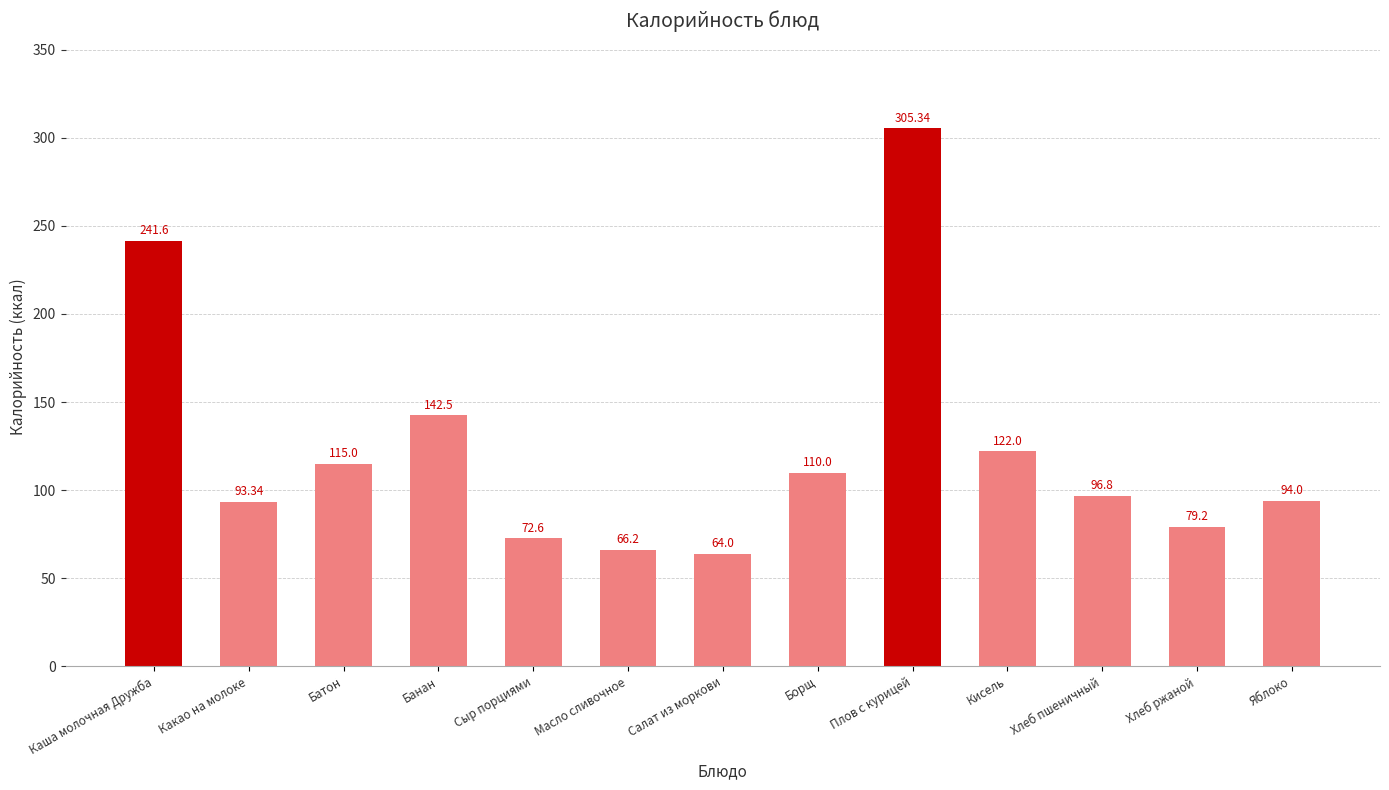

Which category has the highest value across all series?

Плов с курицей